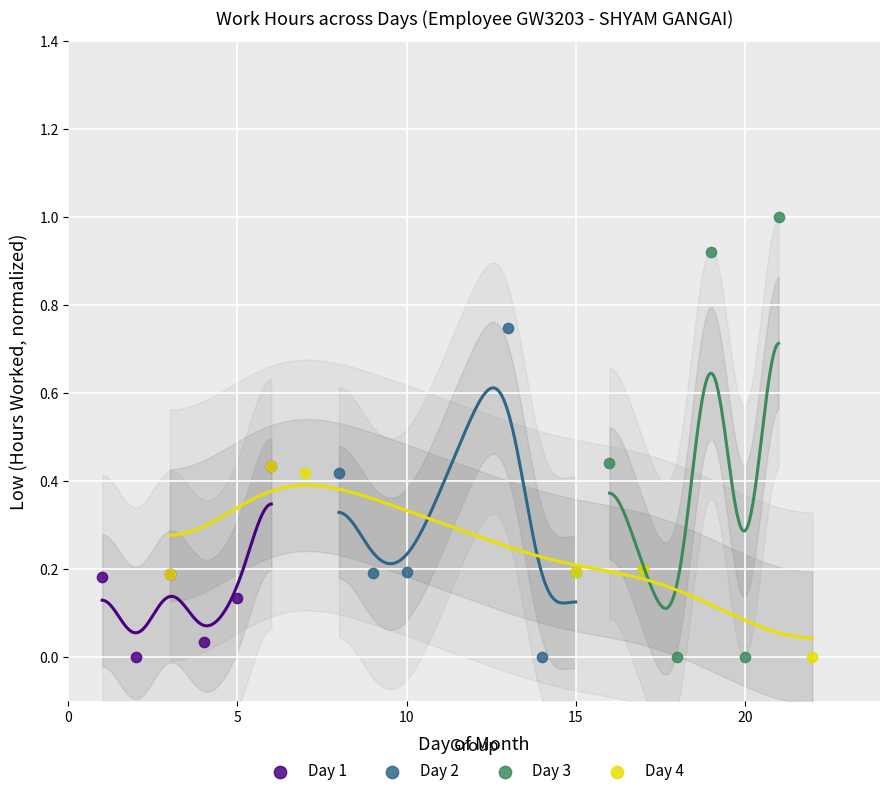

Which series has the widest spread of Y values?

Day 3